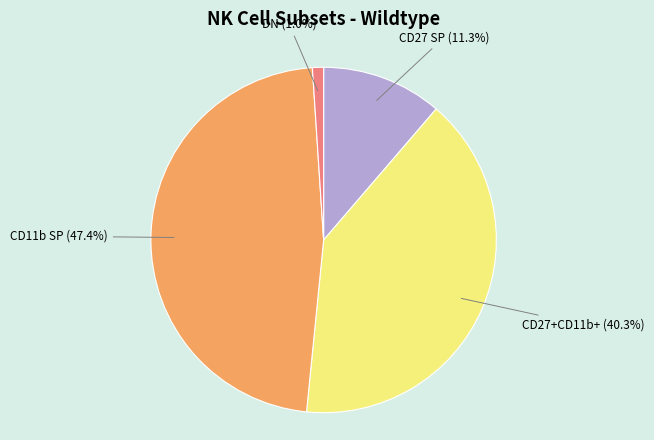

Is there any slice that represents more than half of the pie?

No